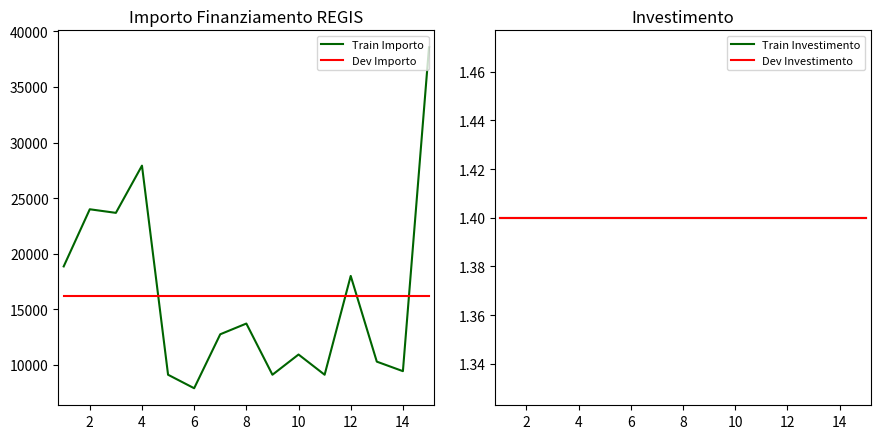

How many times do Dev Importo and Train Importo cross each other?

4